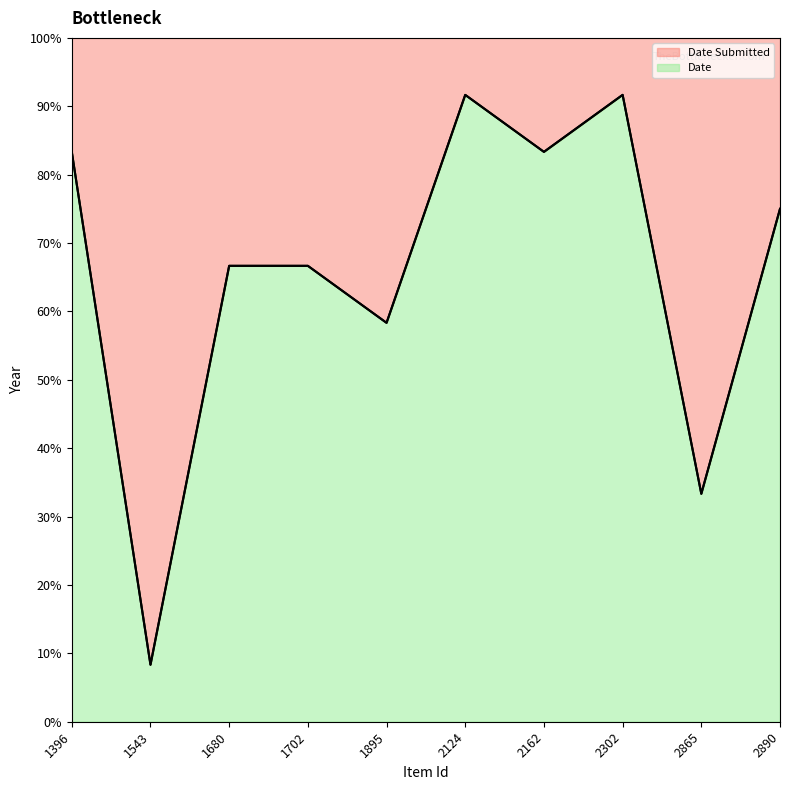

What is the total value across all series at 2162?

100.0